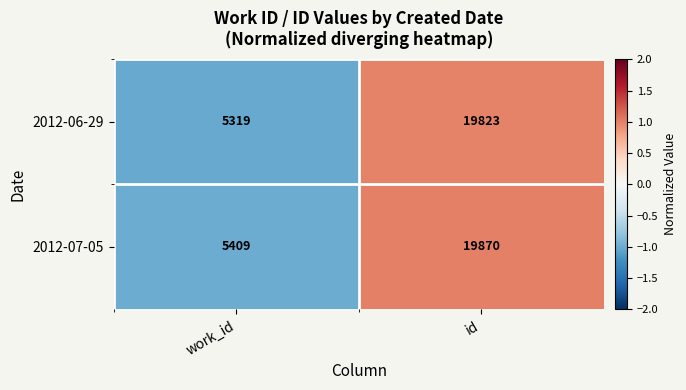

Between work_id and id, which series saw the biggest shift?

2012-06-29